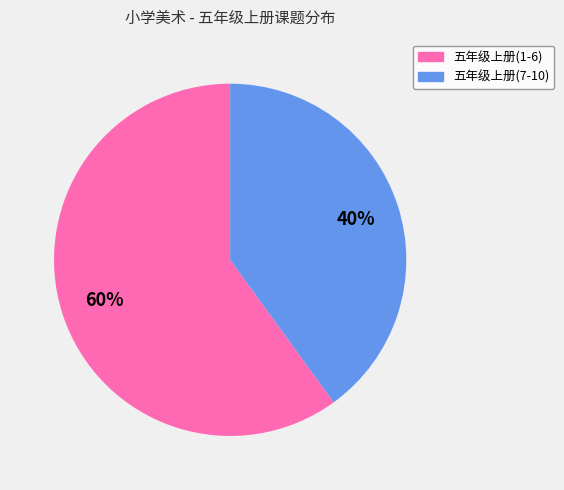

Is it true that 五年级上册(7-10) is 52% of the pie?

False